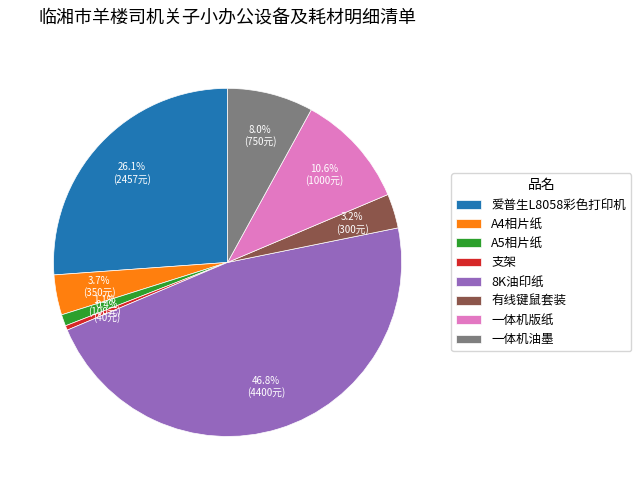

What portion of the pie excludes A5相片纸?

98.9%